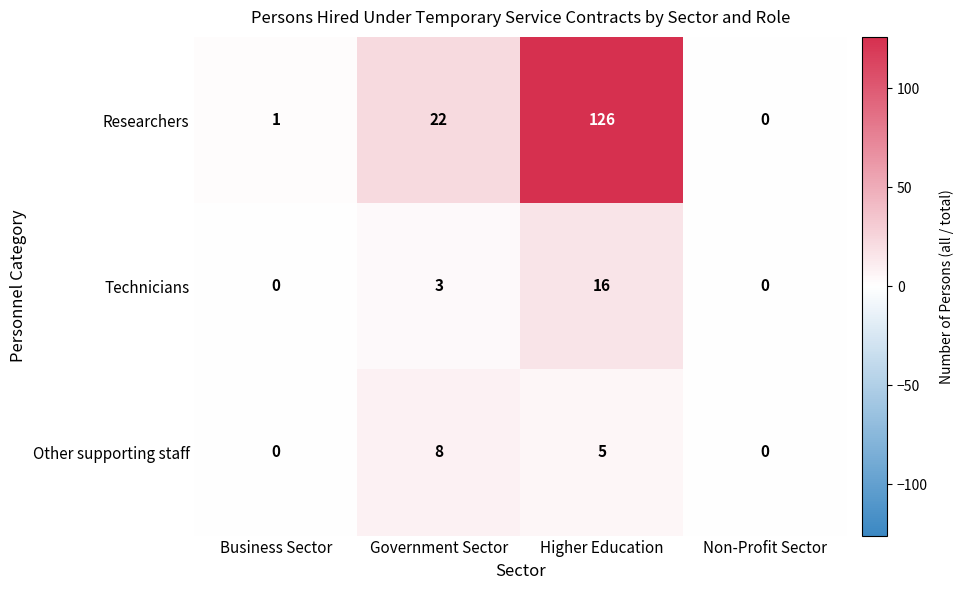

What is the maximum value shown in the chart?

126